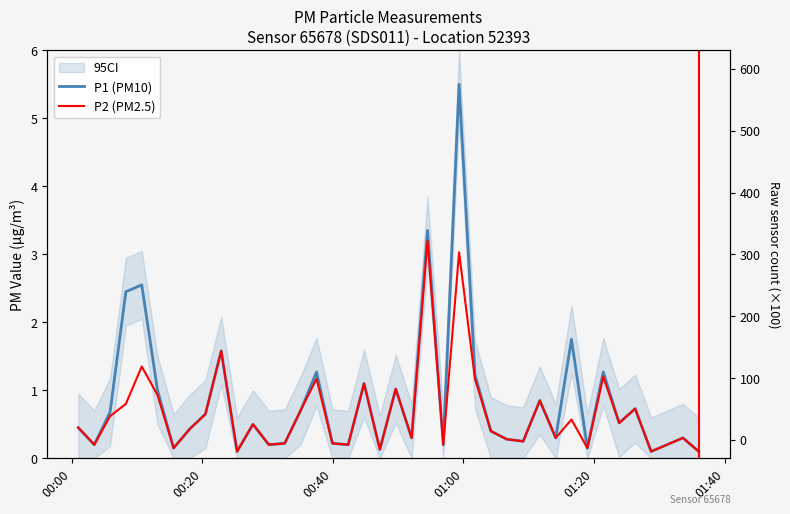

What is the value of the P1 (PM10) point at the 36th from the left?

0.7